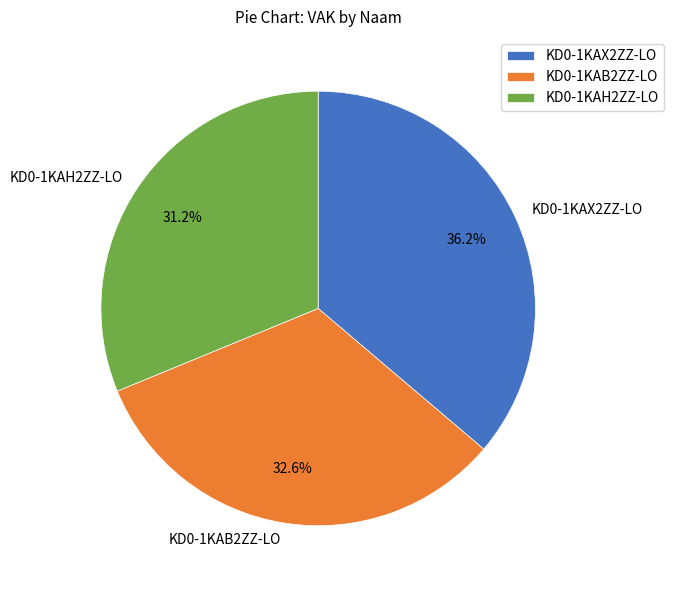

Rank the categories by value from highest to lowest.

KD0-1KAX2ZZ-LO, KD0-1KAB2ZZ-LO, KD0-1KAH2ZZ-LO